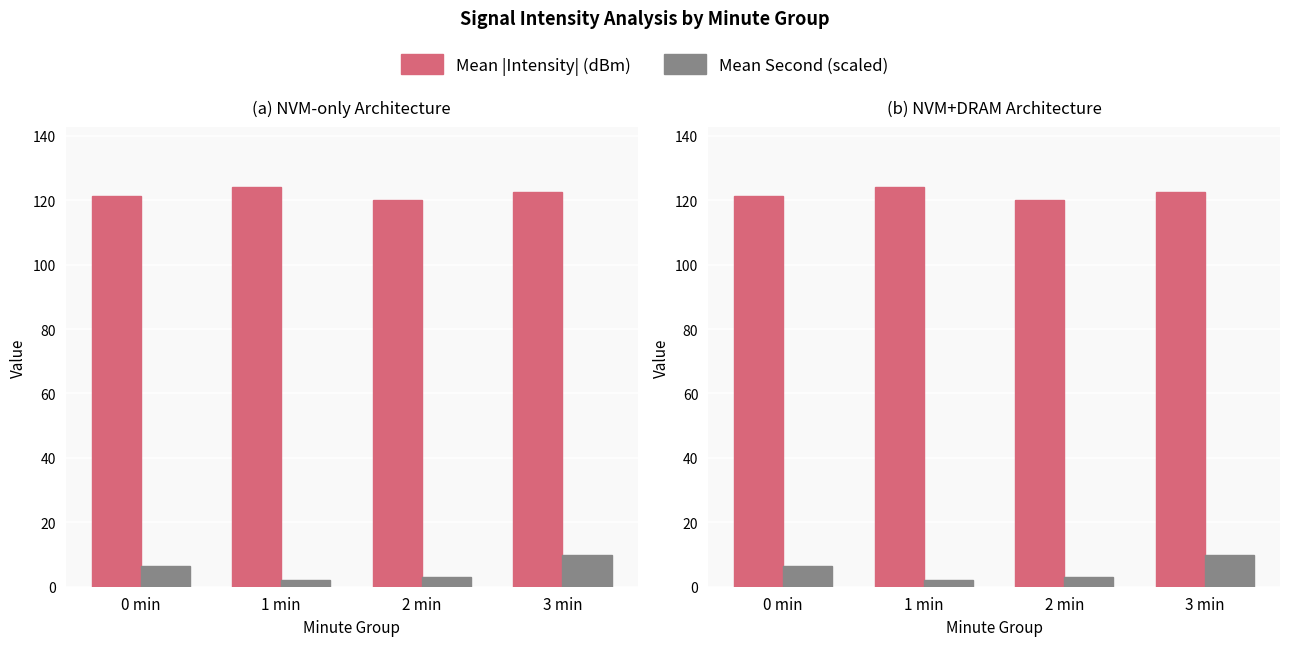

List the series in order of their overall mean, highest first.

Mean |Intensity| (dBm), Mean Second (scaled)